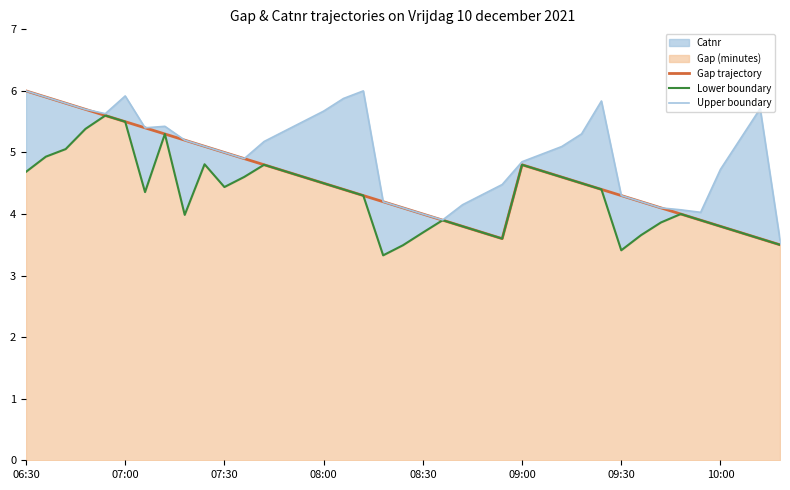

The Lower boundary series shows 7.0 at 33. True or false?

False